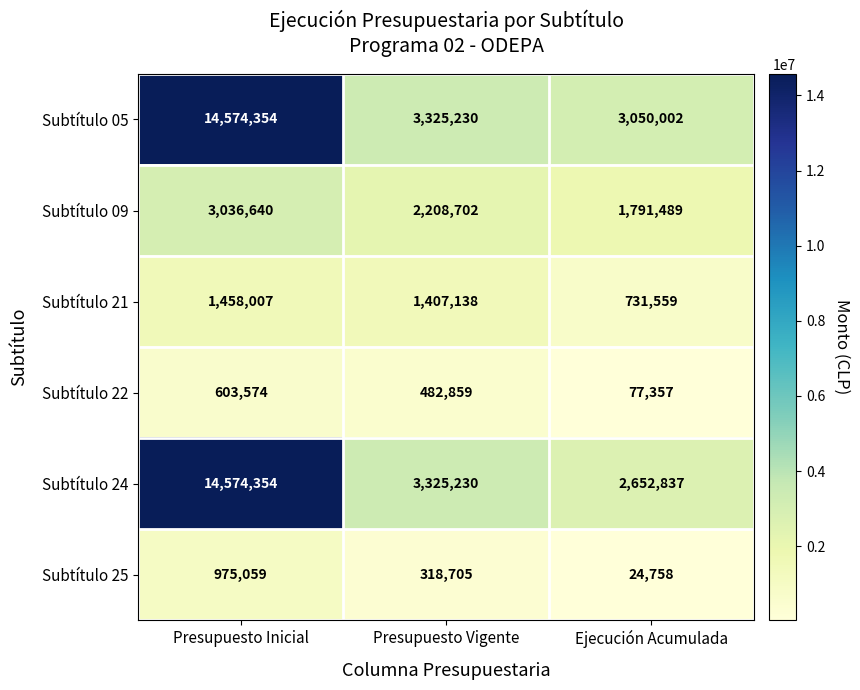

Where does the Subtítulo 24 series first go above 3325230?

Presupuesto Inicial